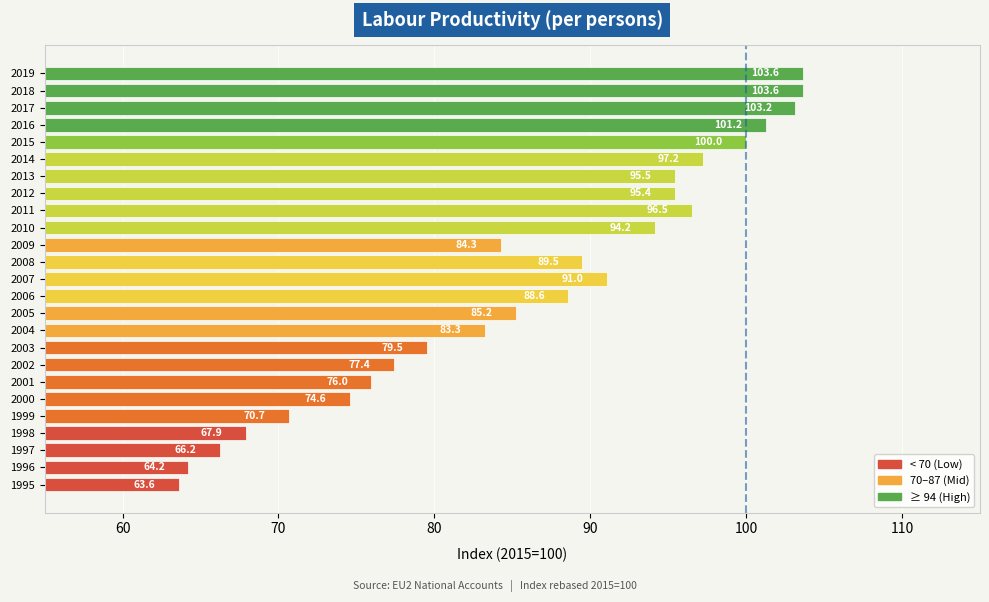

Reading bottom to top, transcribe all the data shown in this chart.

1995=63.6	1996=64.2	1997=66.2	1998=67.9	1999=70.7	2000=74.6	2001=76.0	2002=77.4	2003=79.5	2004=83.3	2005=85.2	2006=88.6	2007=91.0	2008=89.5	2009=84.3	2010=94.2	2011=96.5	2012=95.4	2013=95.5	2014=97.2	2015=100.0	2016=101.2	2017=103.2	2018=103.6	2019=103.6